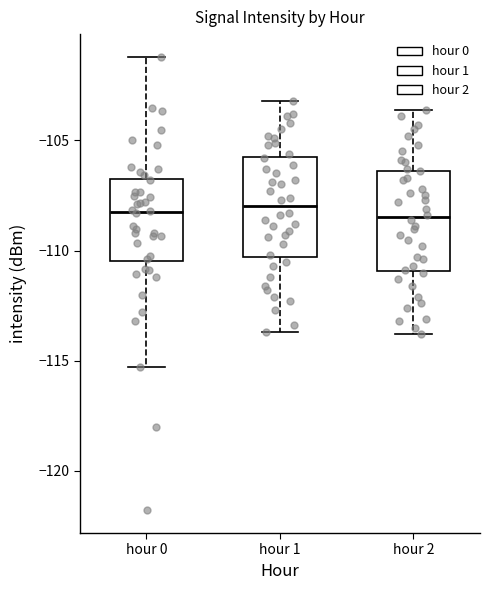

Reading left to right, transcribe this box plot: for each box, give where its median line is, the range the box spans, and where its two whiskers end, as read against the y-axis. The values are not printed on the chart, so give them approximately, as read against the axis.

hour 0: median -108.5, box -110.5 to -106.5, whiskers -115.5 to -101.0
hour 1: median -108.0, box -110.5 to -105.5, whiskers -113.5 to -103.0
hour 2: median -108.5, box -111.0 to -106.5, whiskers -114.0 to -103.5